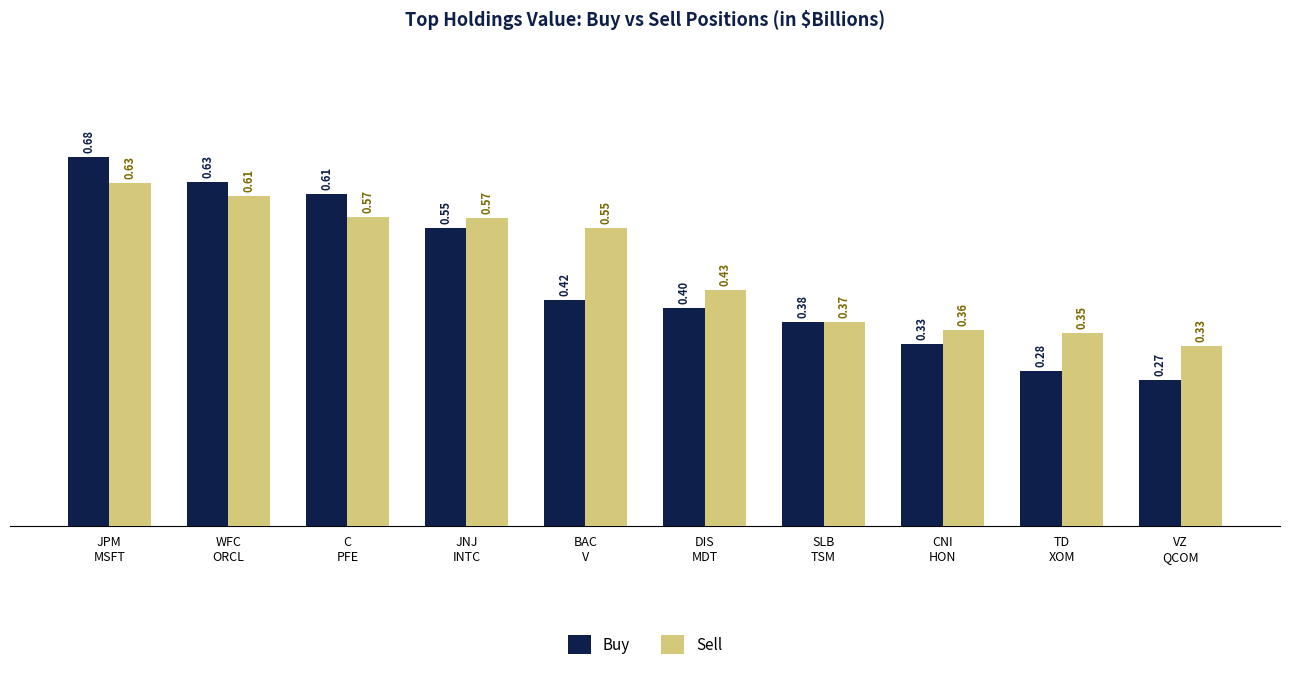

Which series has the largest total across all categories?

Sell